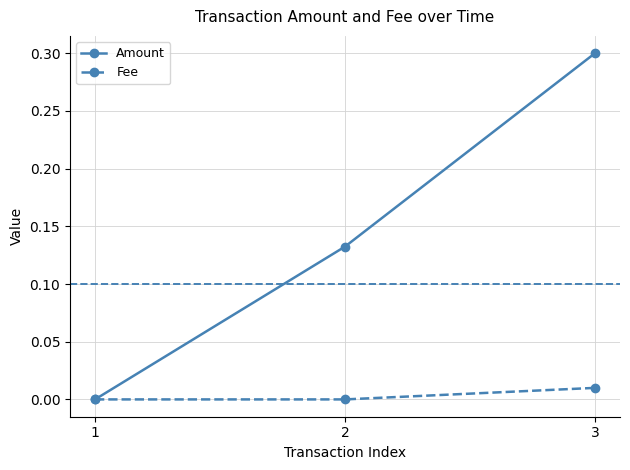

What is the greatest value displayed?

0.3